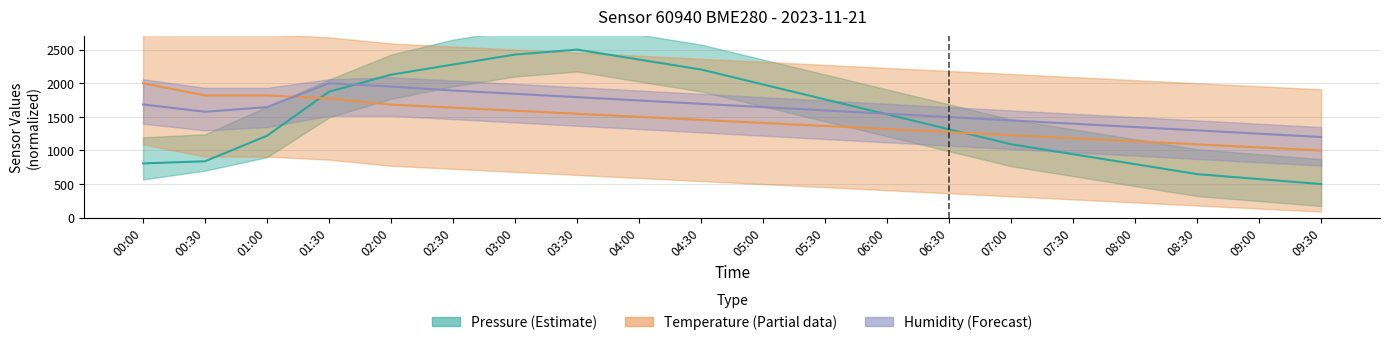

What is the difference between the maximum and second lowest values in the Pressure (Estimate) series?

1925.9